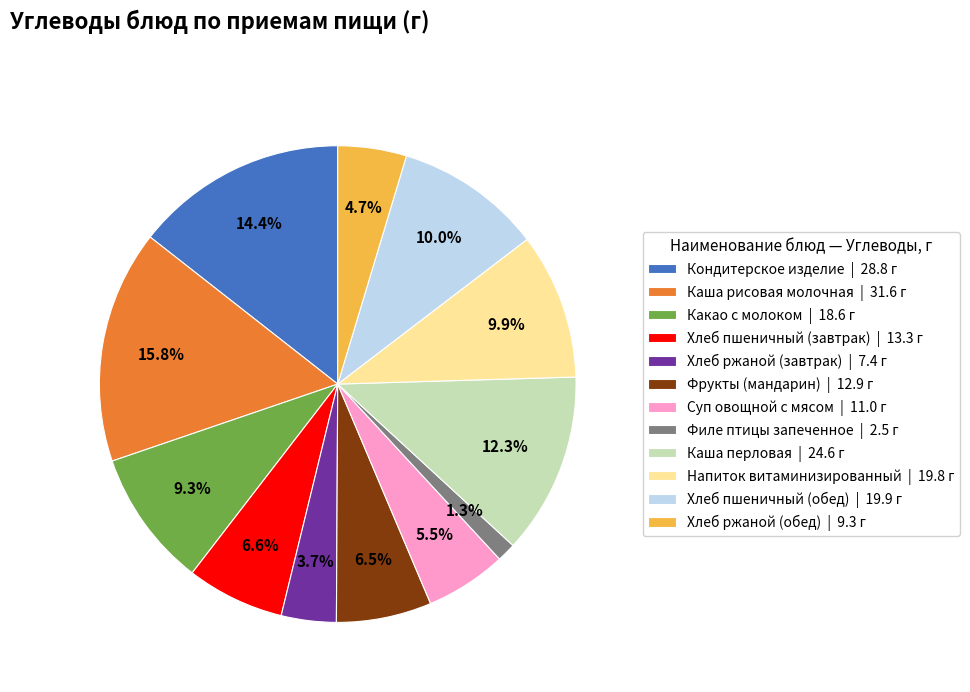

What is the total percentage of Фрукты (мандарин) | 12.9 г and Какао с молоком | 18.6 г?

15.8%